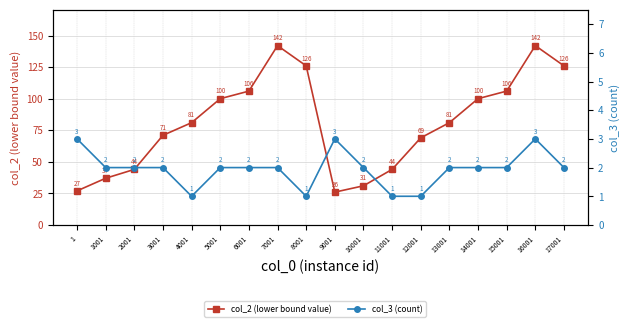

True or false: col_2 (lower bound value) and col_3 (count) intersect in this chart.

False